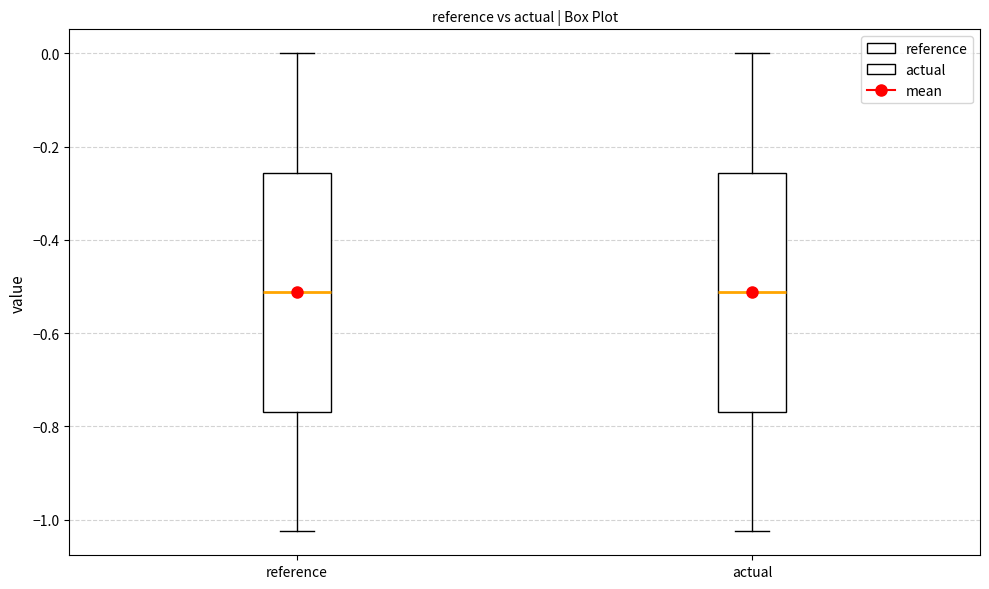

Reading left to right, transcribe this box plot: for each box, give where its median line is, the range the box spans, and where its two whiskers end, as read against the y-axis. The values are not printed on the chart, so give them approximately, as read against the axis.

reference: median -0.52, box -0.76 to -0.26, whiskers -1.02 to 0.00
actual: median -0.52, box -0.76 to -0.26, whiskers -1.02 to 0.00